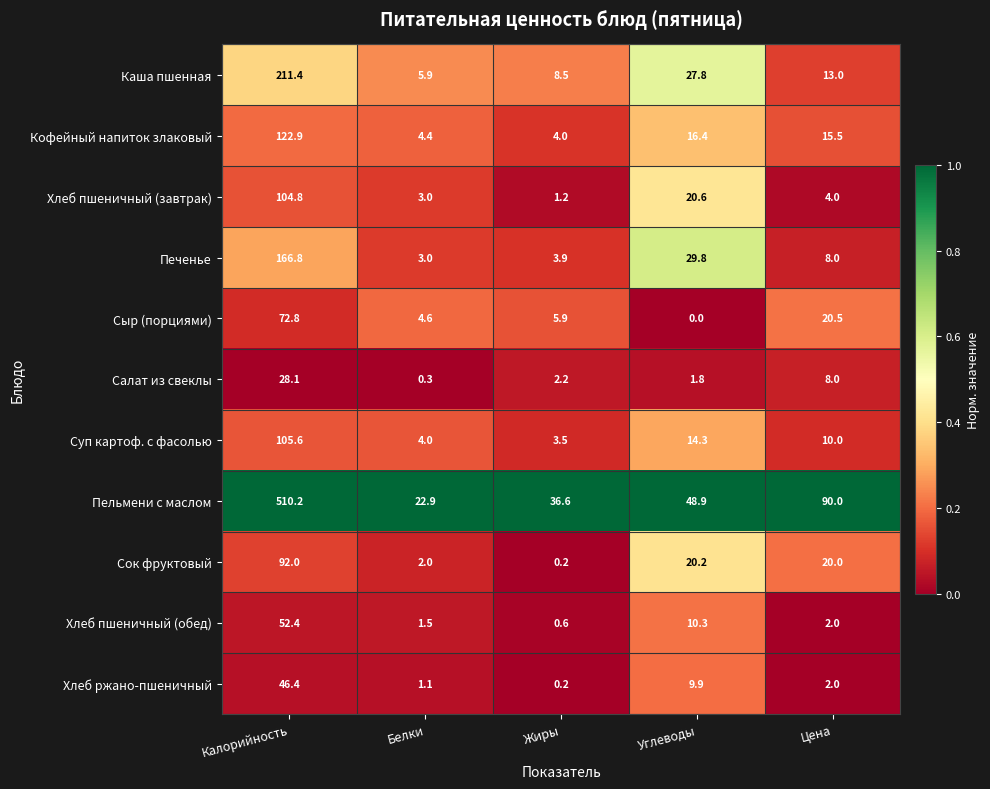

Is it true that Хлеб пшеничный (обед) equals 0.6 at Жиры?

True